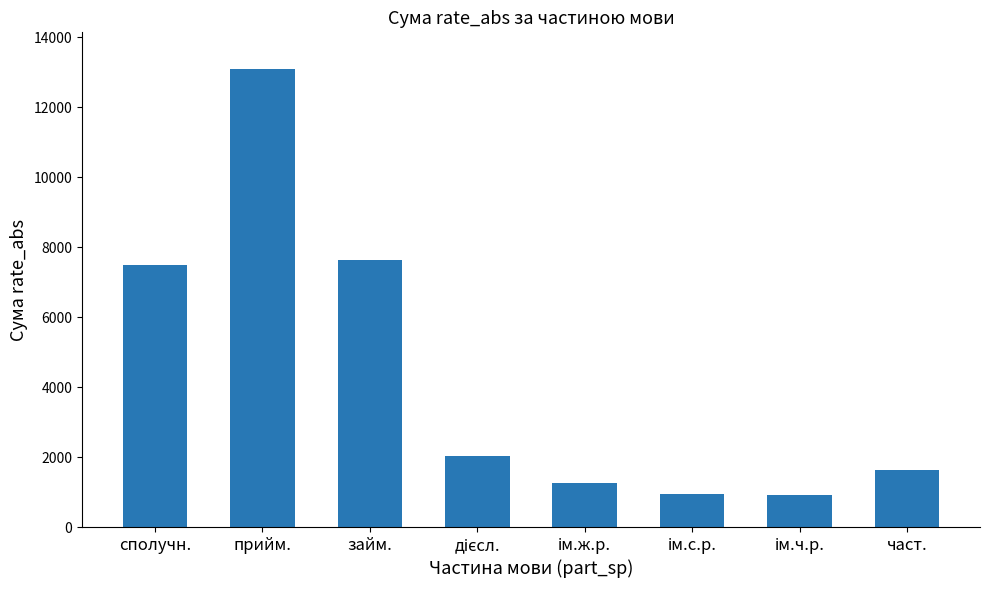

What is the value of the 5th bar from the left?

1263